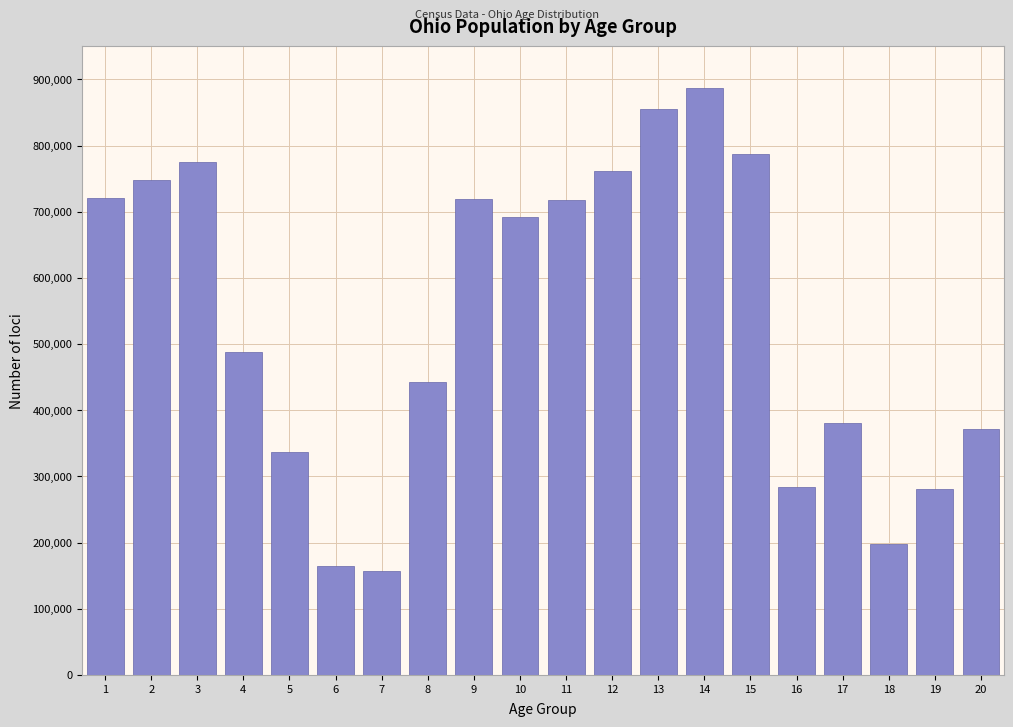

The value at 20 is 230734. True or false?

False